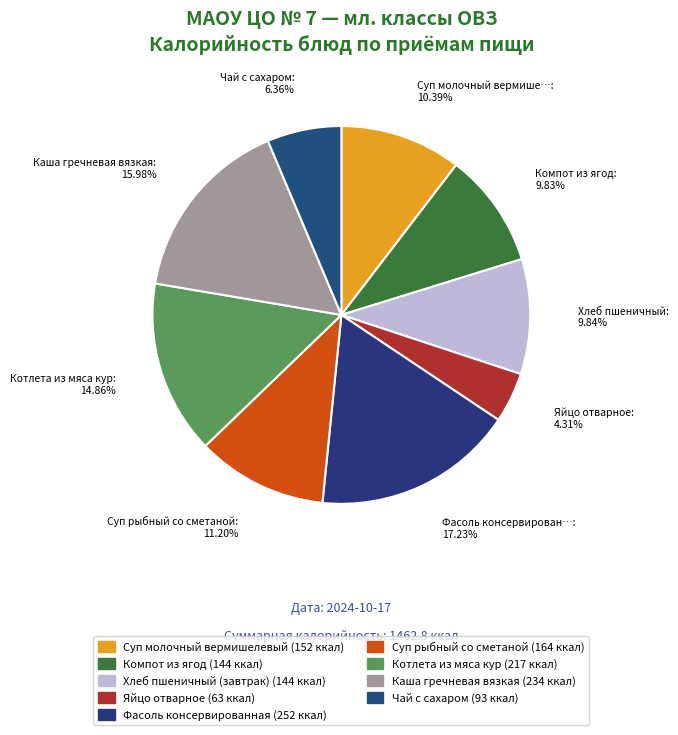

Rank the categories by value from highest to lowest.

Фасоль консервированная, Каша гречневая вязкая, Котлета из мяса кур, Суп рыбный со сметаной, Суп молочный вермишелевый, Хлеб пшеничный (завтрак), Компот из ягод, Чай с сахаром, Яйцо отварное